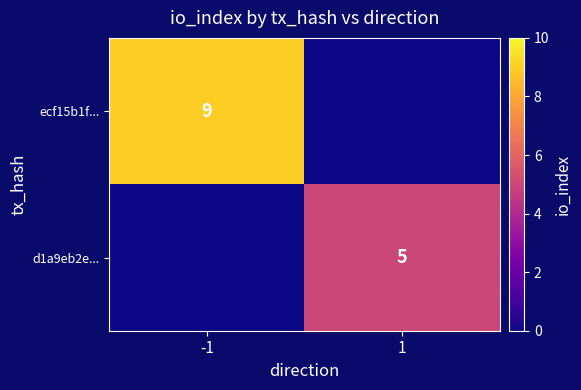

Is it true that ecf15b1f... equals 4 at -1?

False